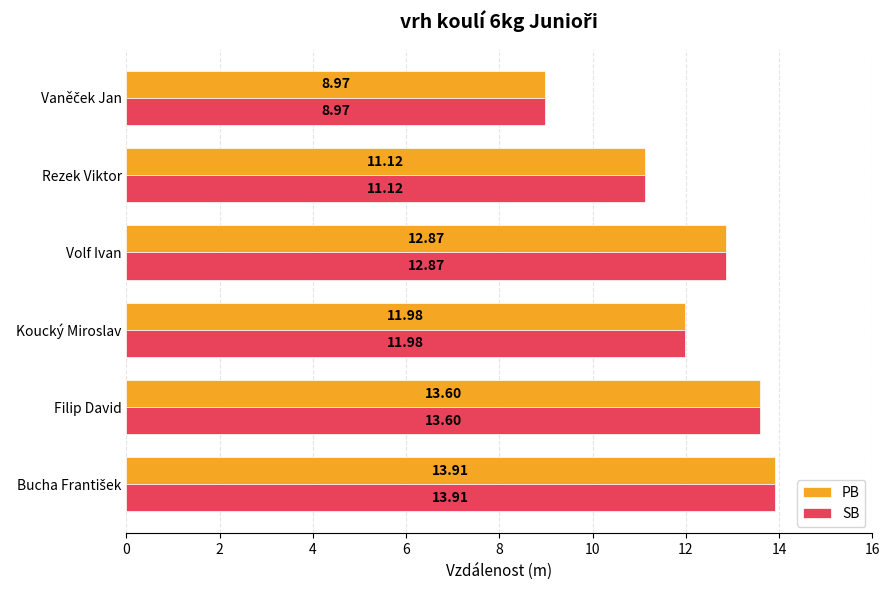

What are all the series names shown in the legend?

PB, SB